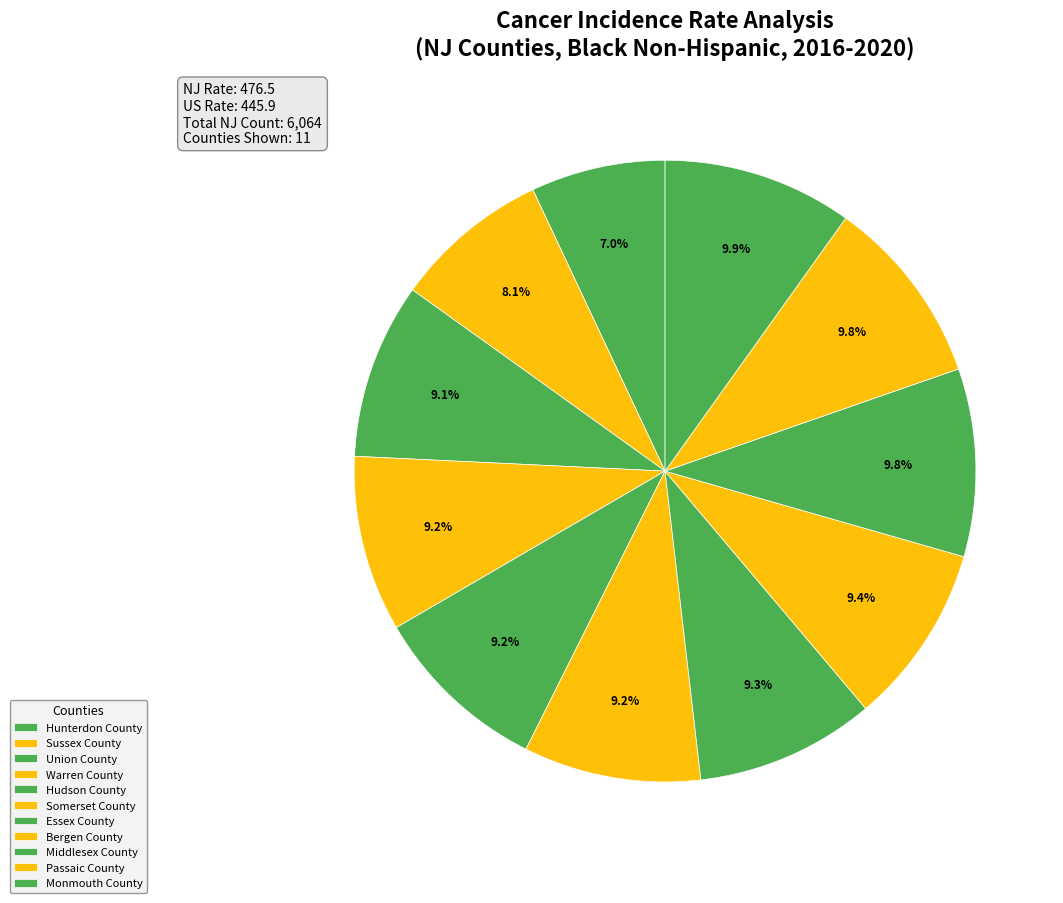

Combined, what portion of the pie is Bergen County and Union County?

18.5%